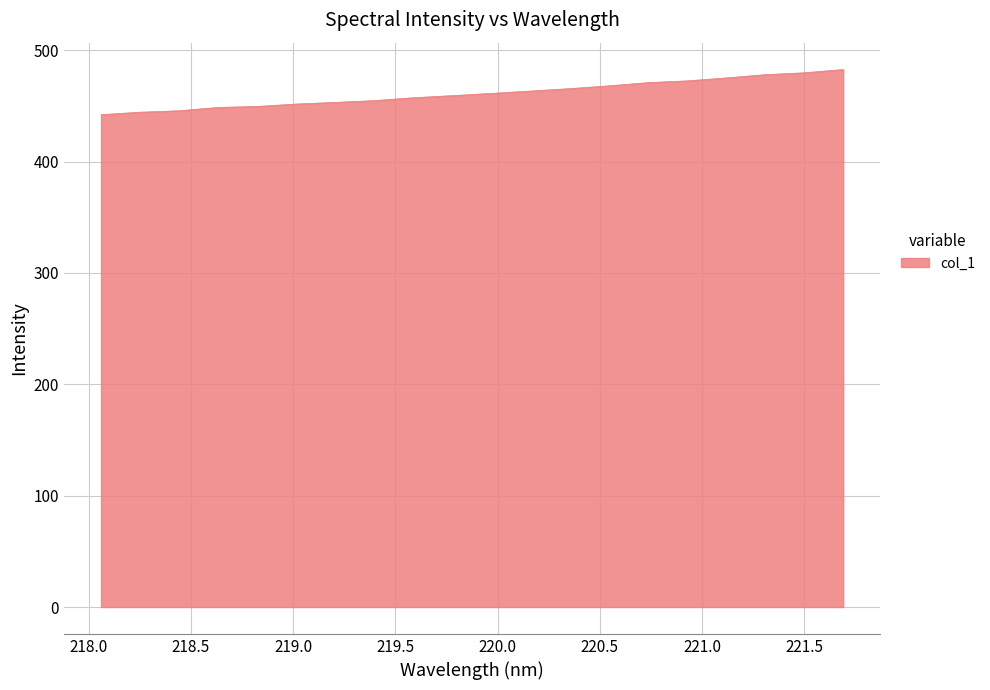

What is the maximum value shown in the chart?

482.6